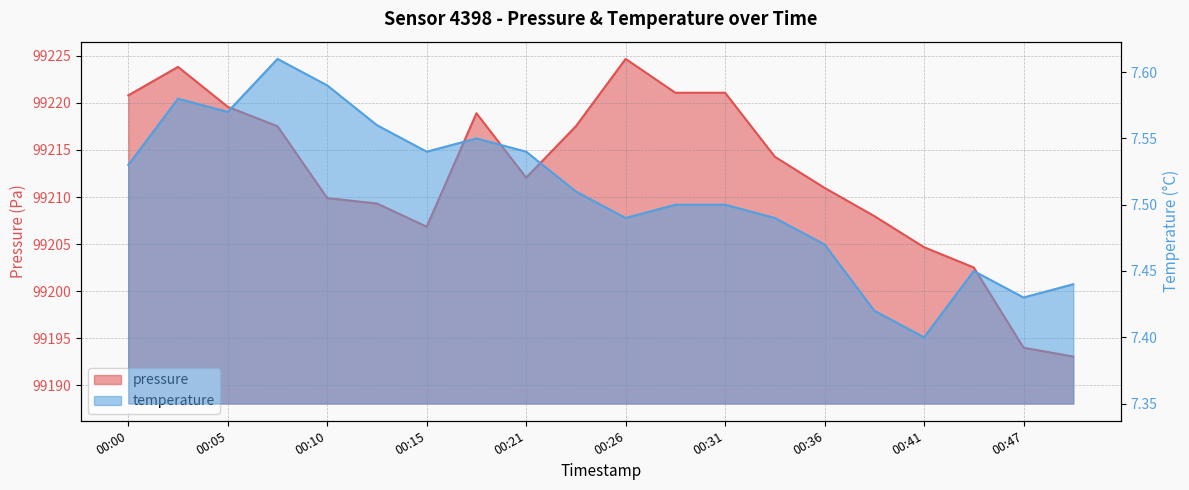

What is the difference between the highest and lowest values at 00:36?

99203.5